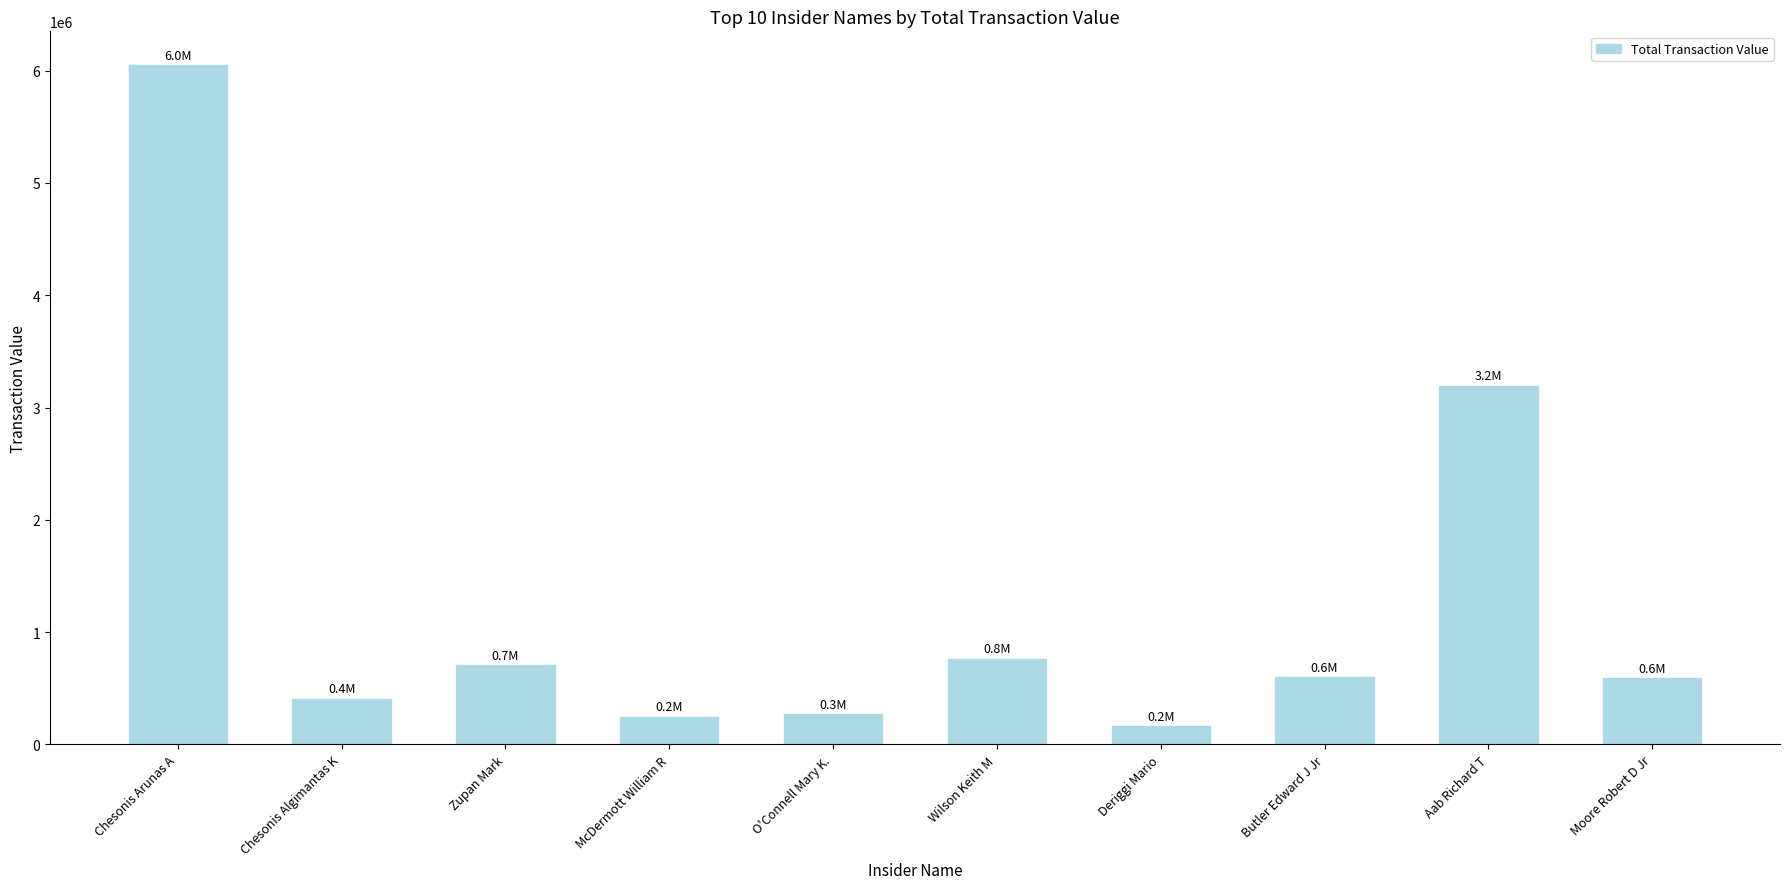

What is the label of the 2nd bar from the left?

Chesonis Algimantas K